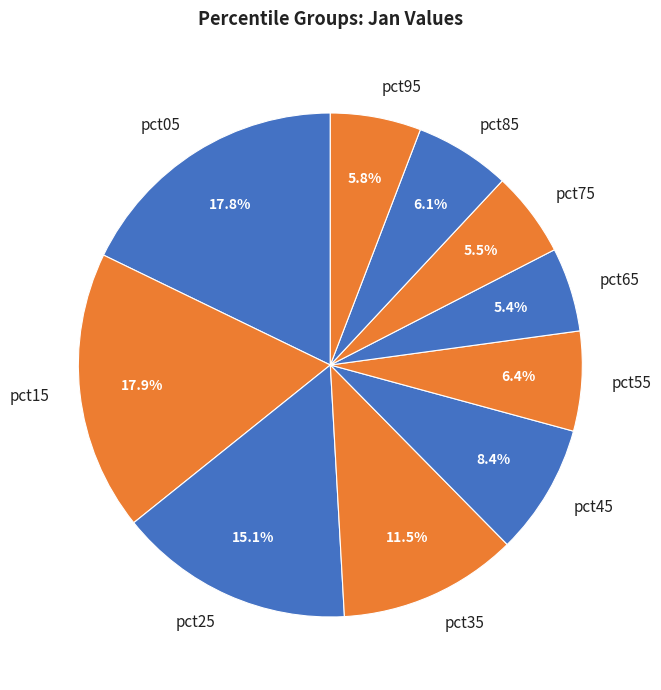

Is pct15 the majority of the pie?

No